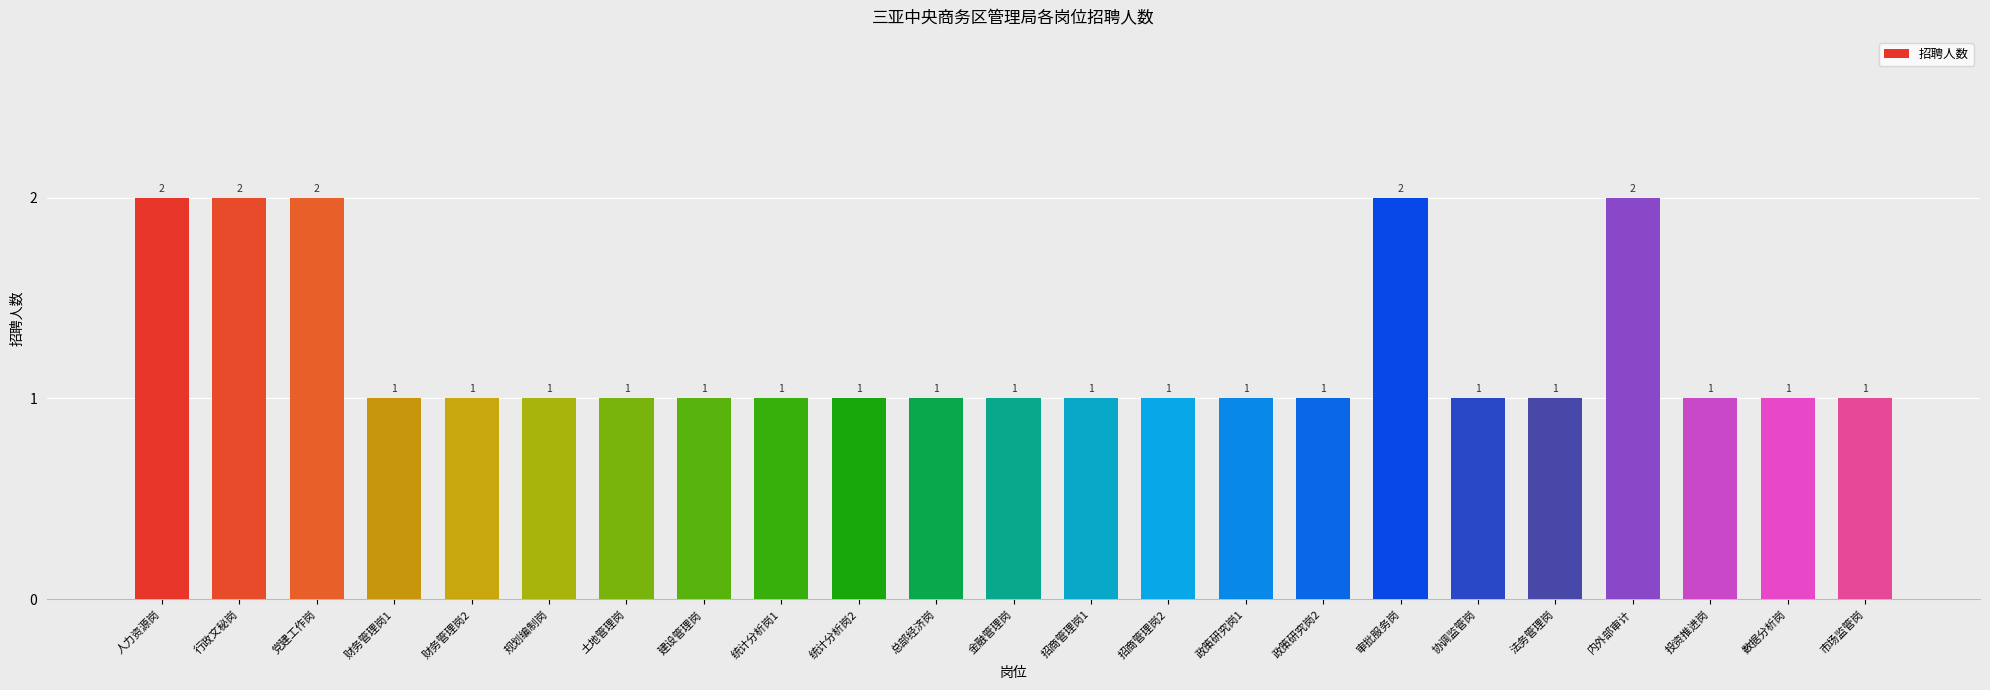

The chart shows a value of 0 at 政策研究岗2. True or false?

False